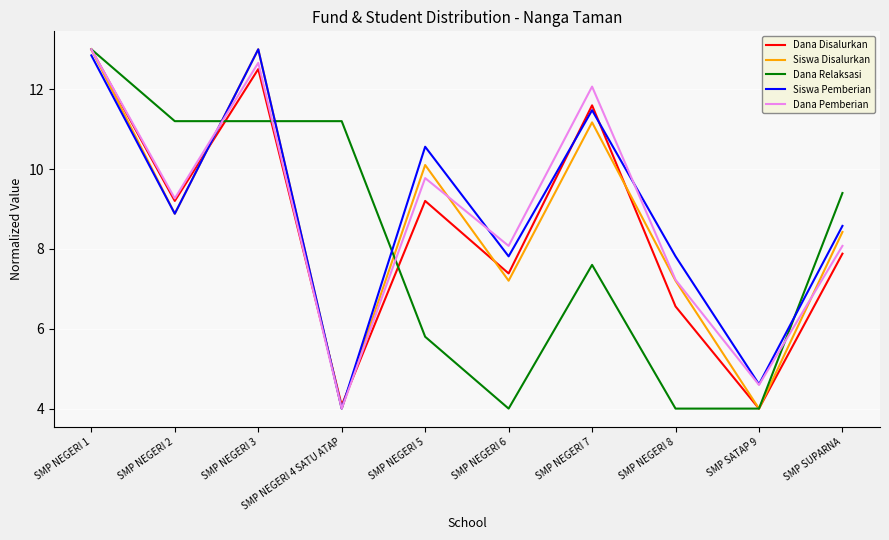

What is the total value across all series at SMP NEGERI 2?

47.4